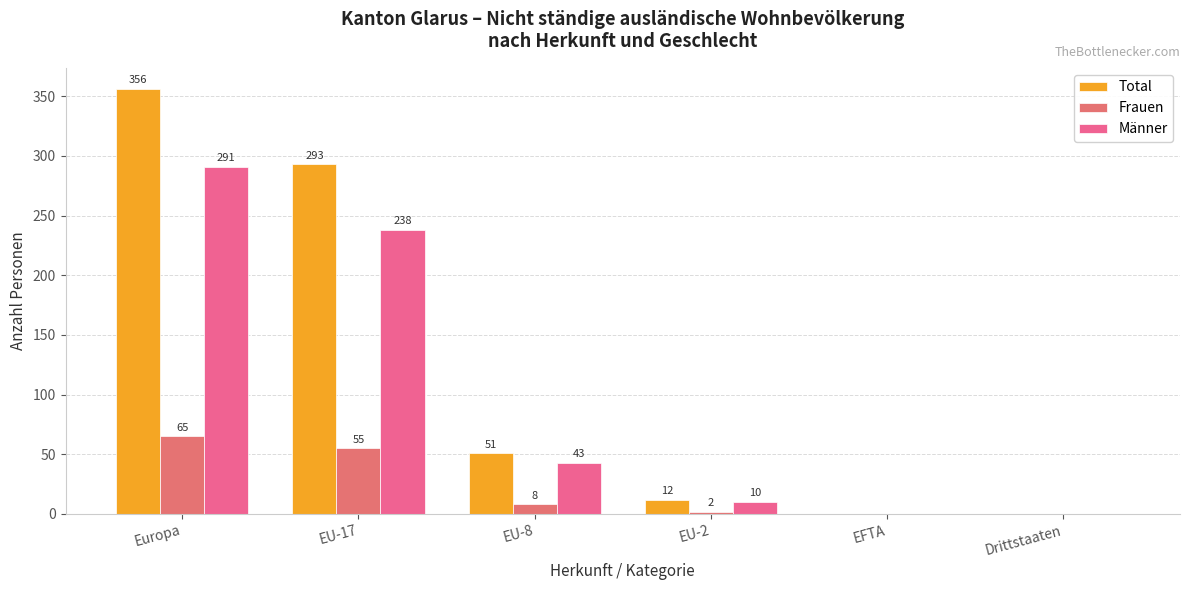

List the series in order of their overall mean, lowest first.

Frauen, Männer, Total